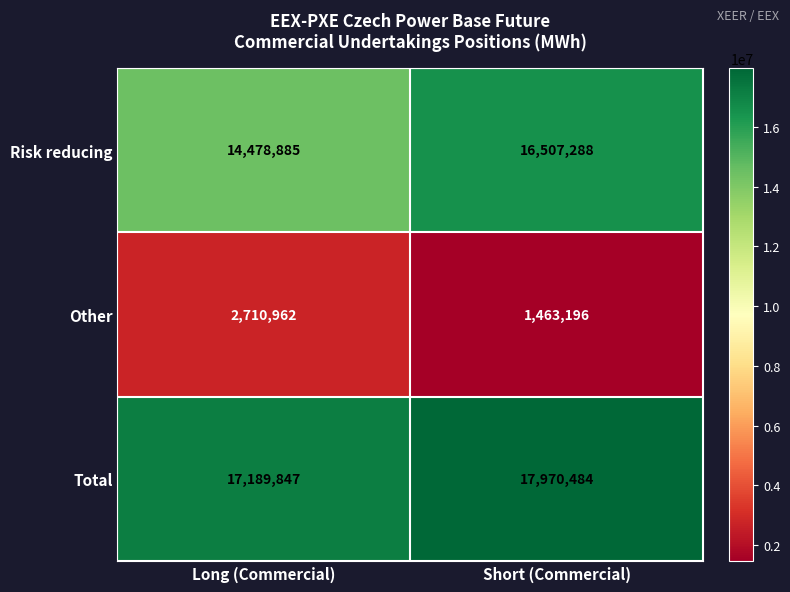

What is the difference between the Total values at Short (Commercial) and Long (Commercial)?

780637